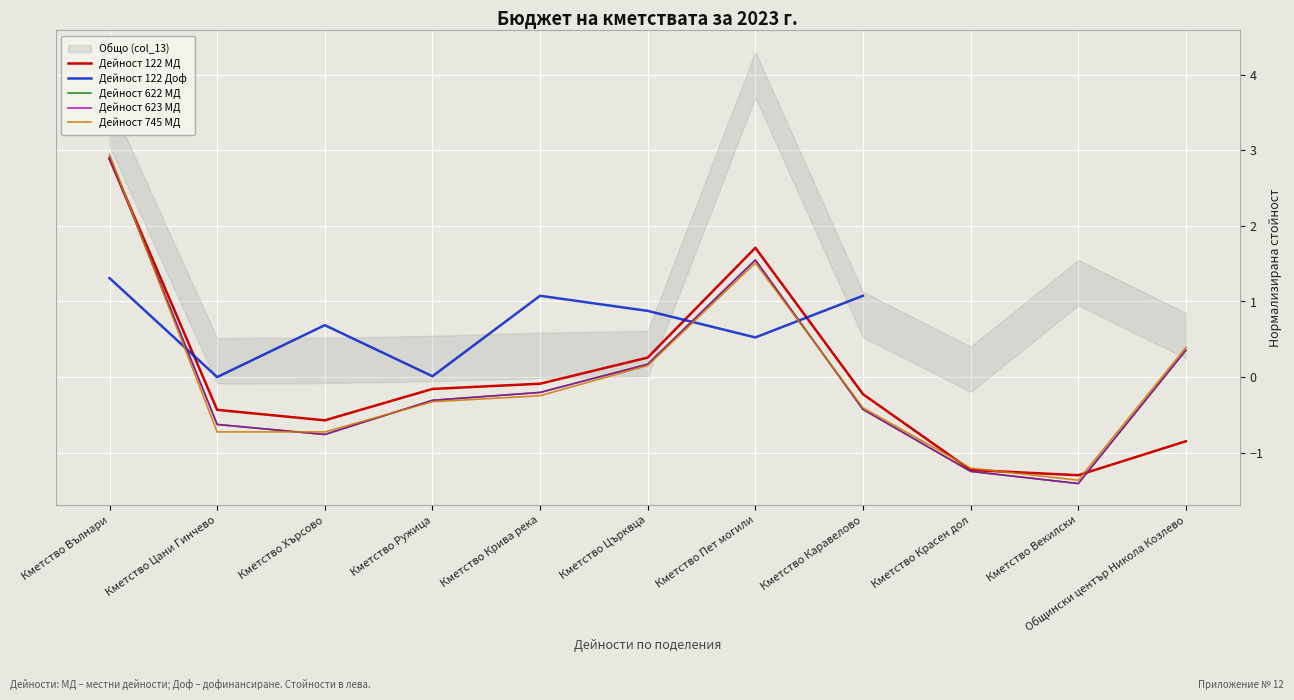

Which series has the widest spread of values?

Дейност 622 МД